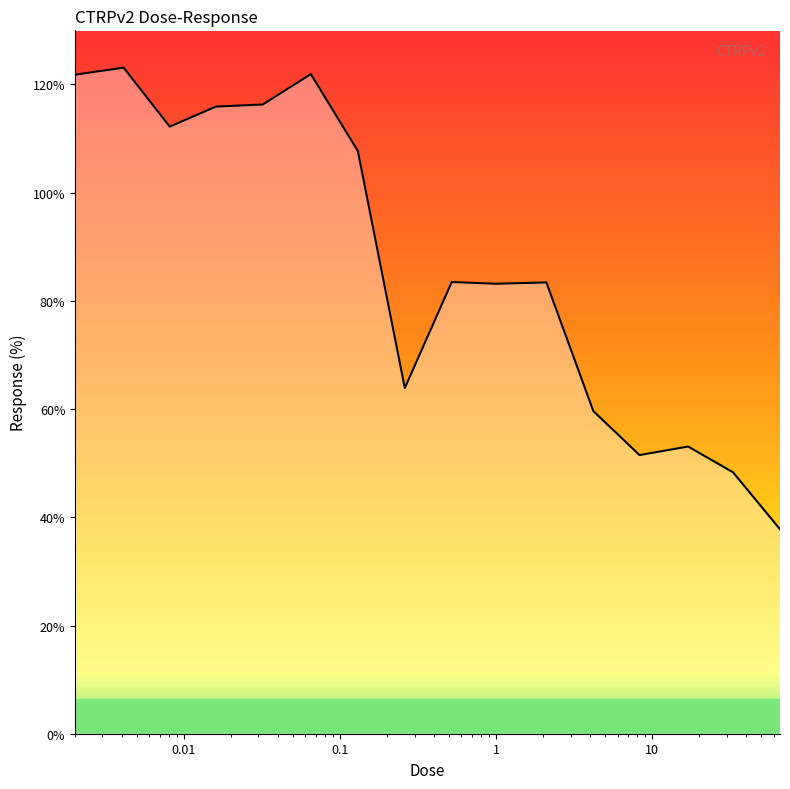

How many series are shown in this chart?

1